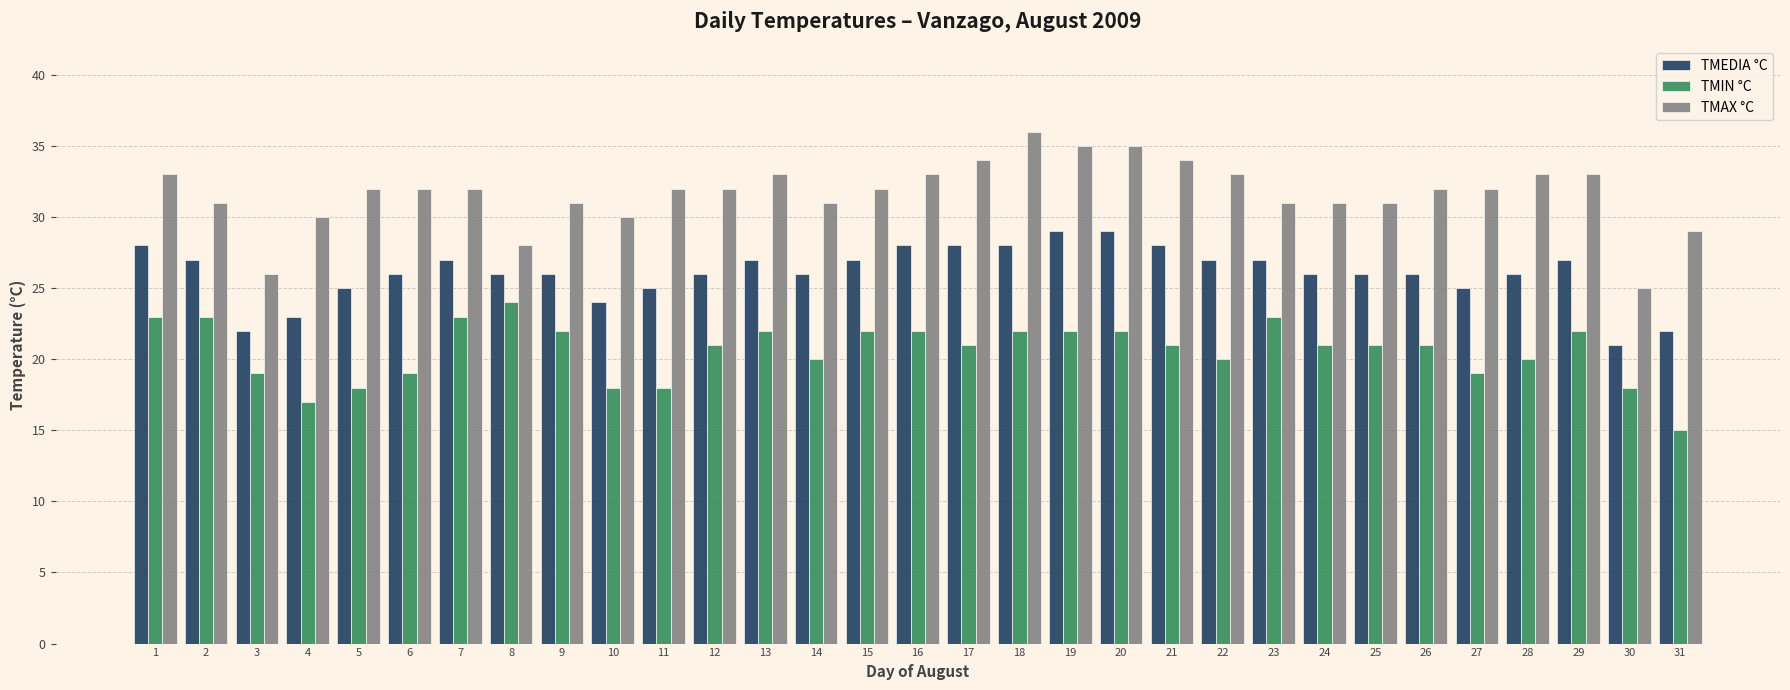

Rank the series at 8 from lowest to highest value.

TMIN °C, TMEDIA °C, TMAX °C